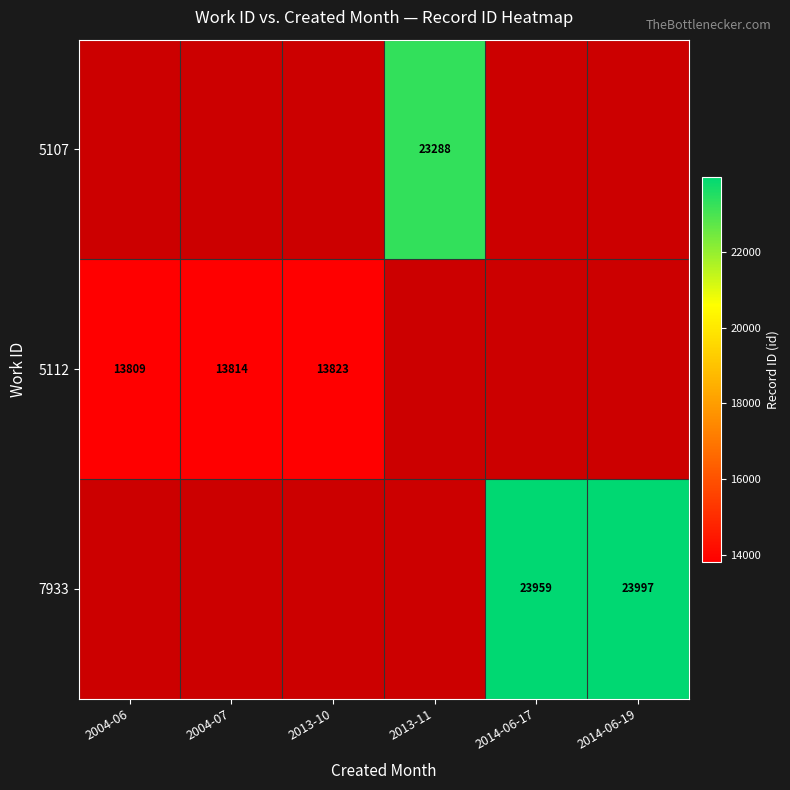

True or false: 5112 has a value of 13823 at 2013-10.

True